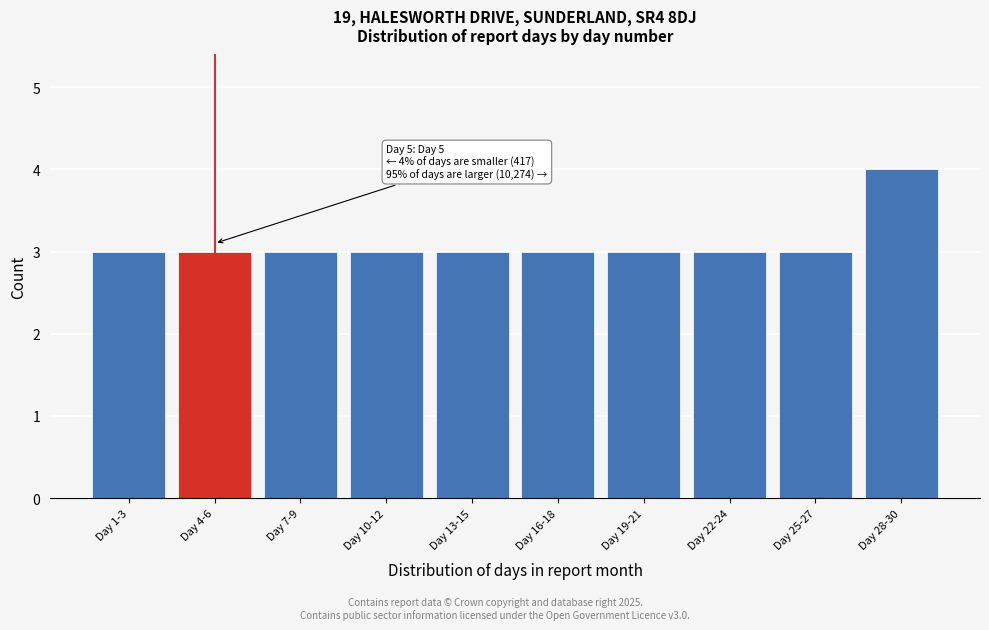

Reading right to left, list all the values displayed in this chart.

Day 28-30=4	Day 25-27=3	Day 22-24=3	Day 19-21=3	Day 16-18=3	Day 13-15=3	Day 10-12=3	Day 7-9=3	Day 4-6=3	Day 1-3=3